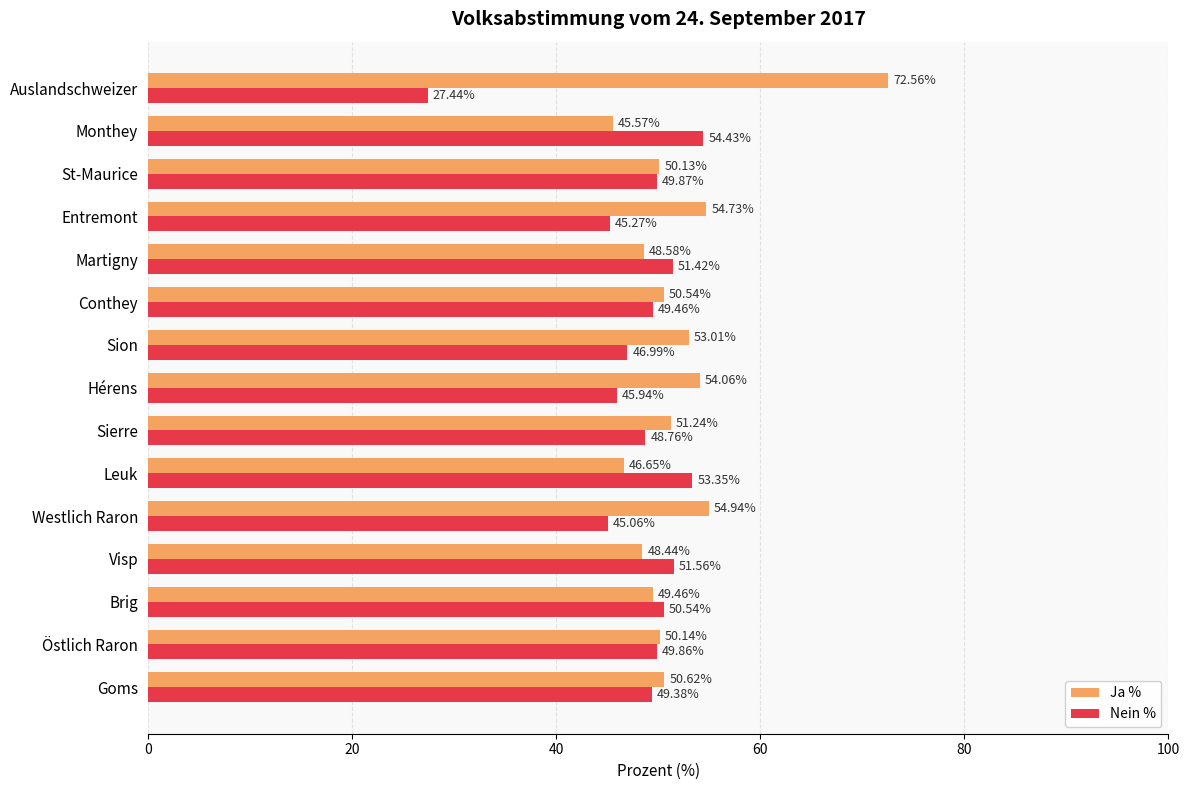

At which label is Ja % closest to 59?

Westlich Raron